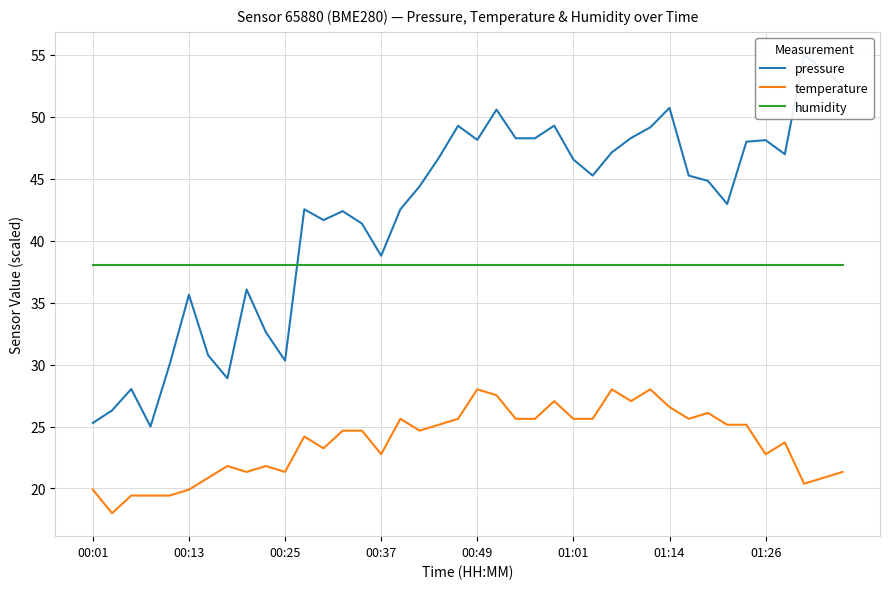

At which category is the sum across all series the highest?

21